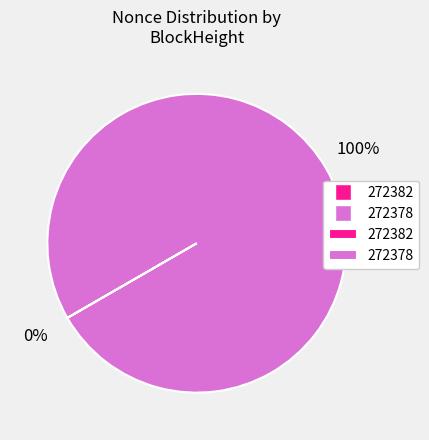

Is there any slice that represents more than half of the pie?

Yes